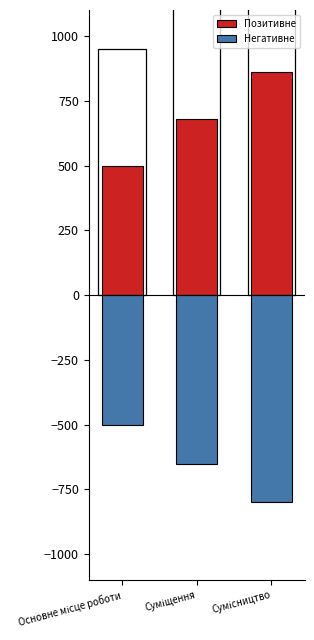

Is the value of Негативне at Суміщення greater than the value of Позитивне at Суміщення?

No